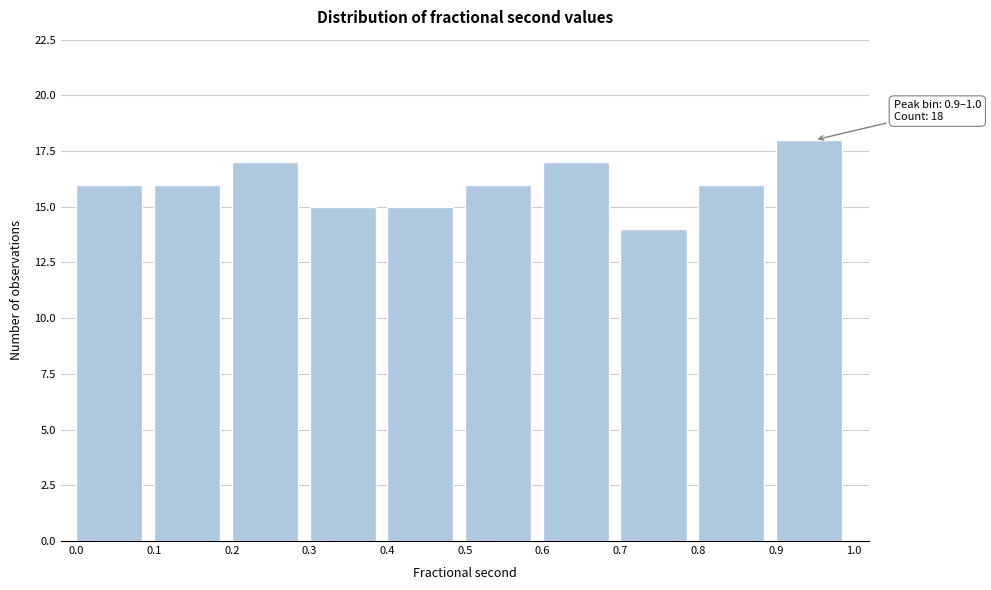

Over which range of the x-axis is the bar tallest?

0.9 to 1.0